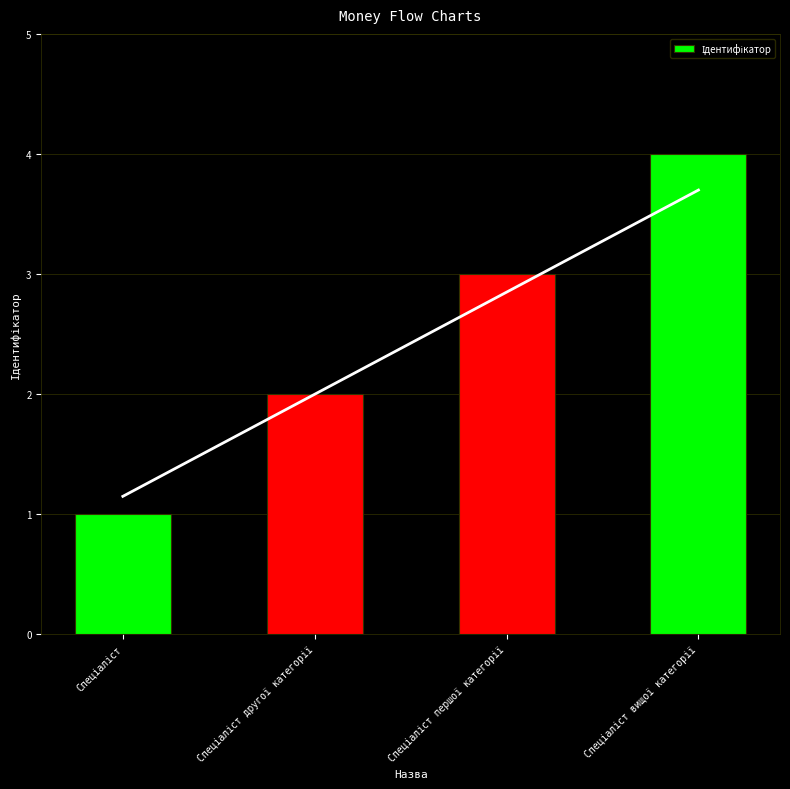

What is the sum of all values?

10